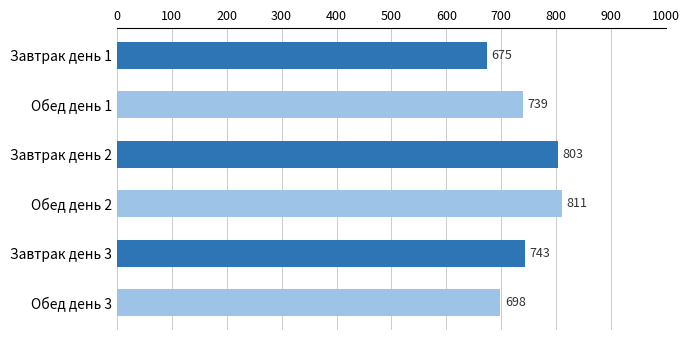

True or false: the data shows 698.4 at Обед день 3.

True